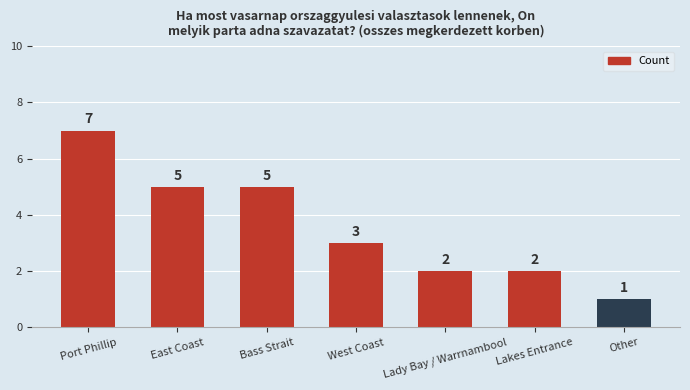

What is the sum of all values?

25